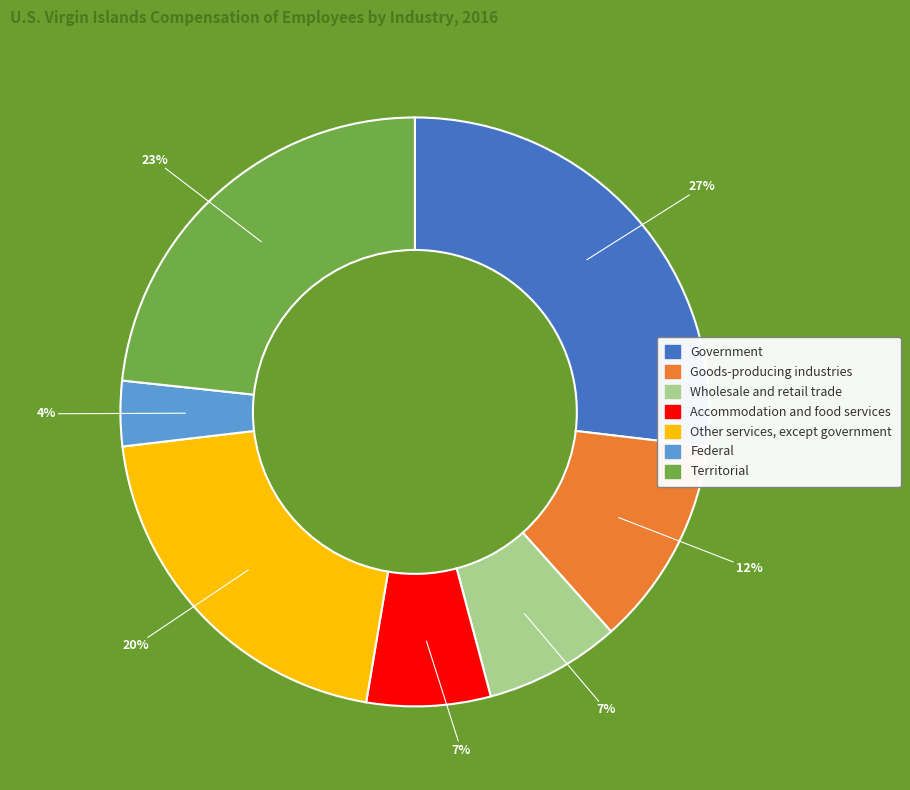

True or false: Government accounts for 27% of the total.

True